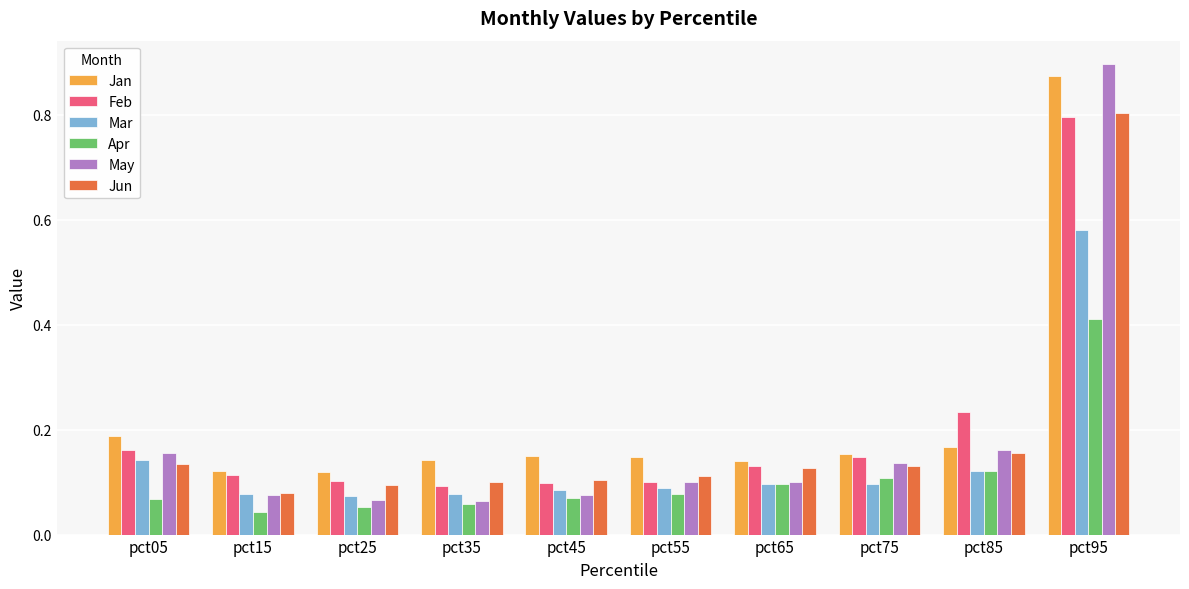

At how many categories does at least one series exceed 0?

10